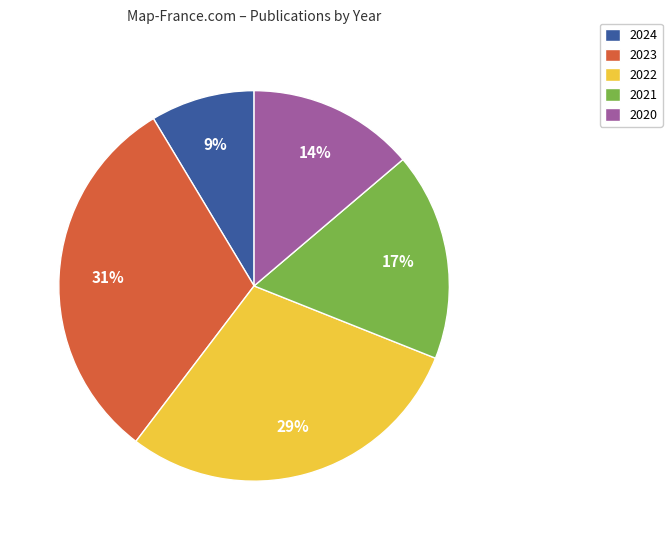

To the nearest percent, what is the average slice percentage?

20%